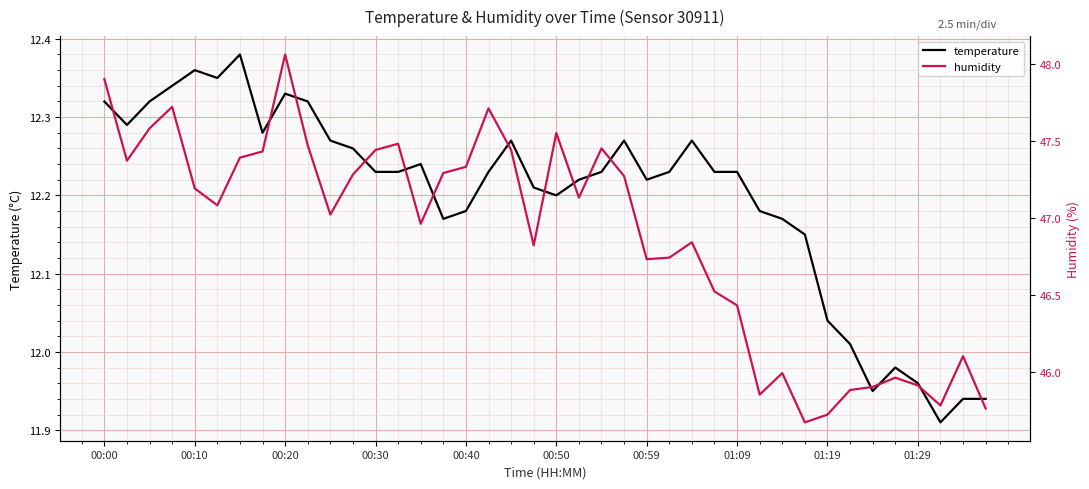

How many data points in temperature are less than 12?

6